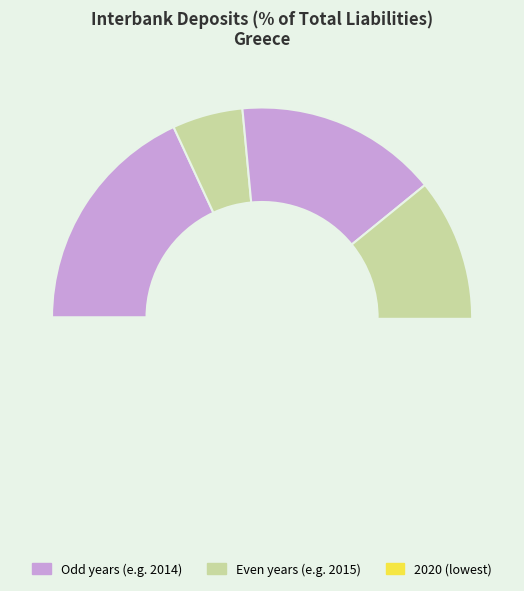

To the nearest percent, what is the difference between the 2020 and 2016 slice percentages?

11%